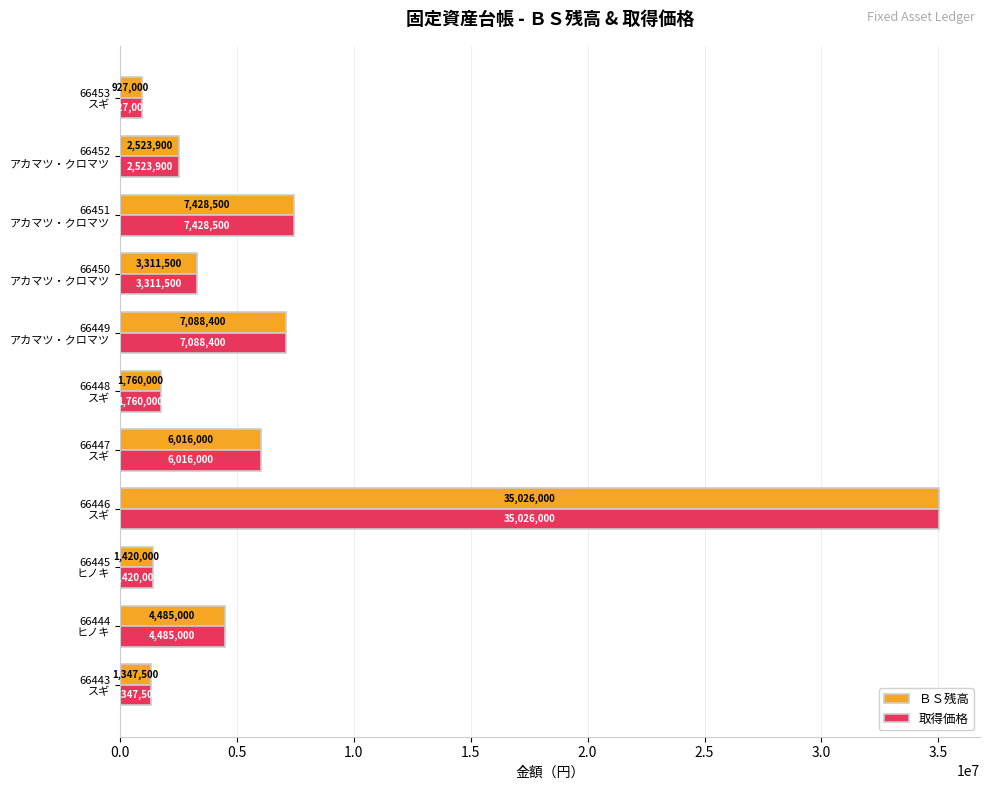

What is the smallest value displayed?

927000